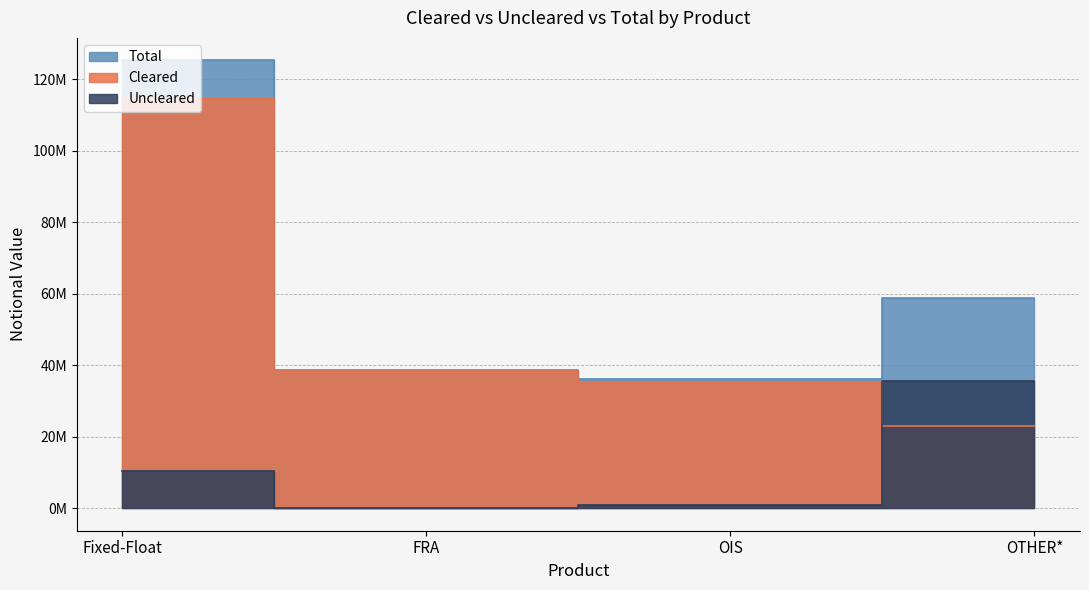

Rank the series at FRA from highest to lowest value.

Total, Cleared, Uncleared